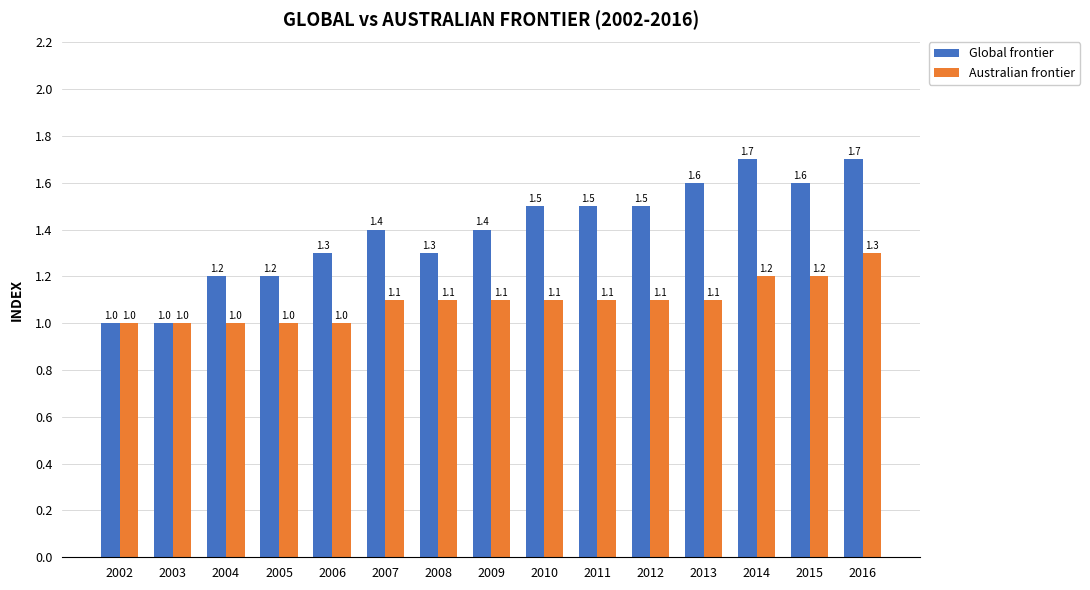

What is the difference between the highest and lowest values at 2010?

0.4